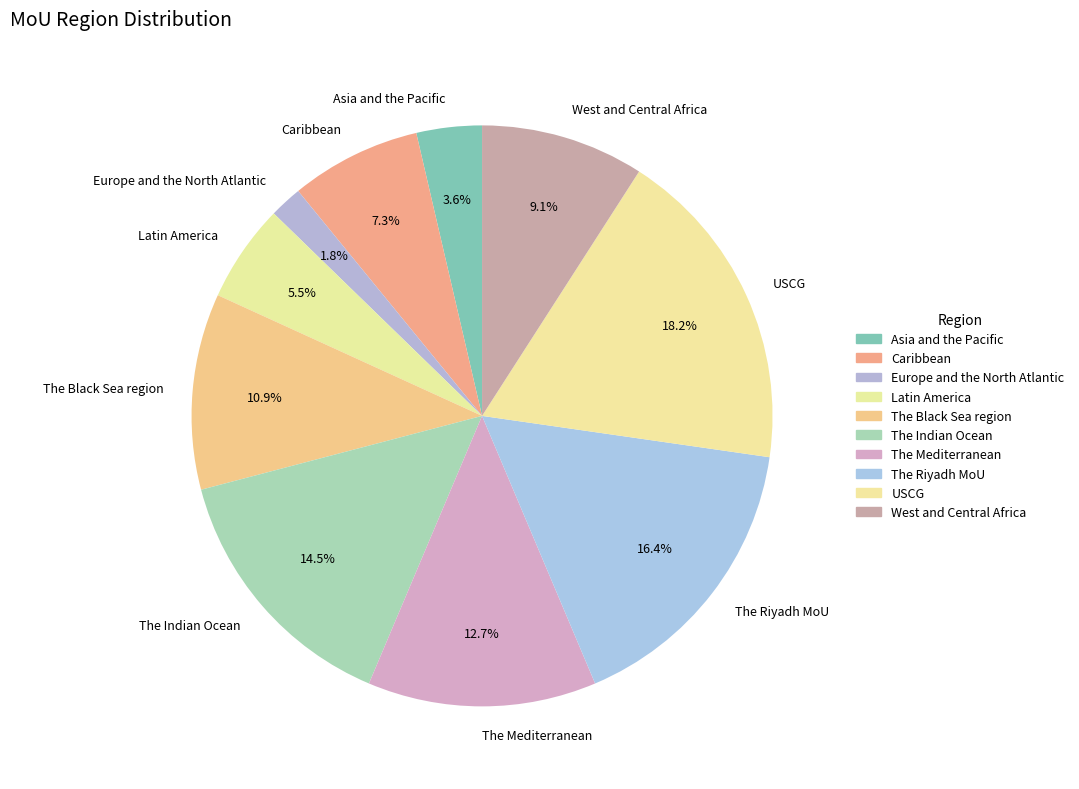

Which has a higher value, USCG or The Riyadh MoU?

USCG